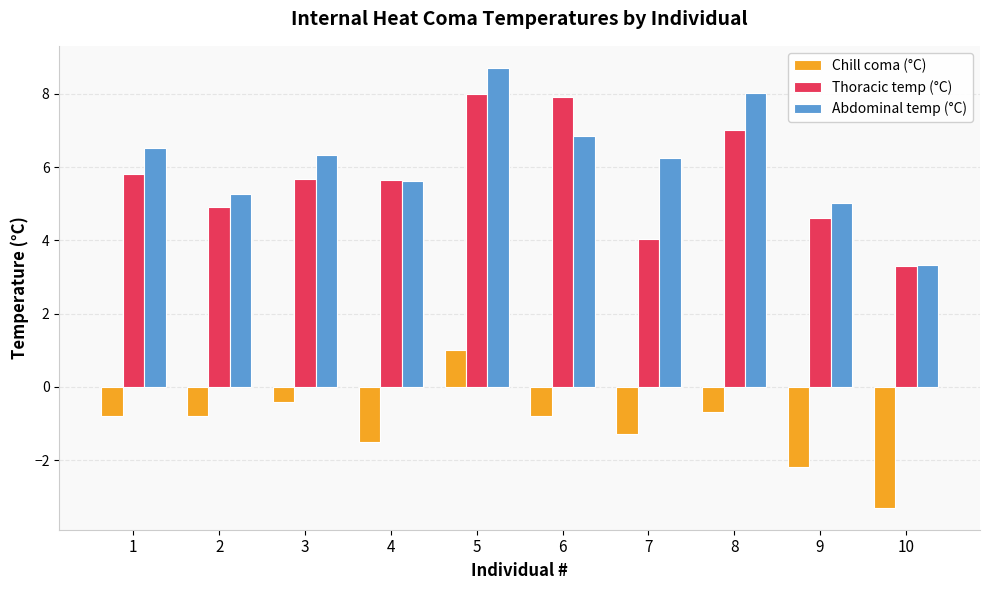

What is the total value across all series at 10?

3.3